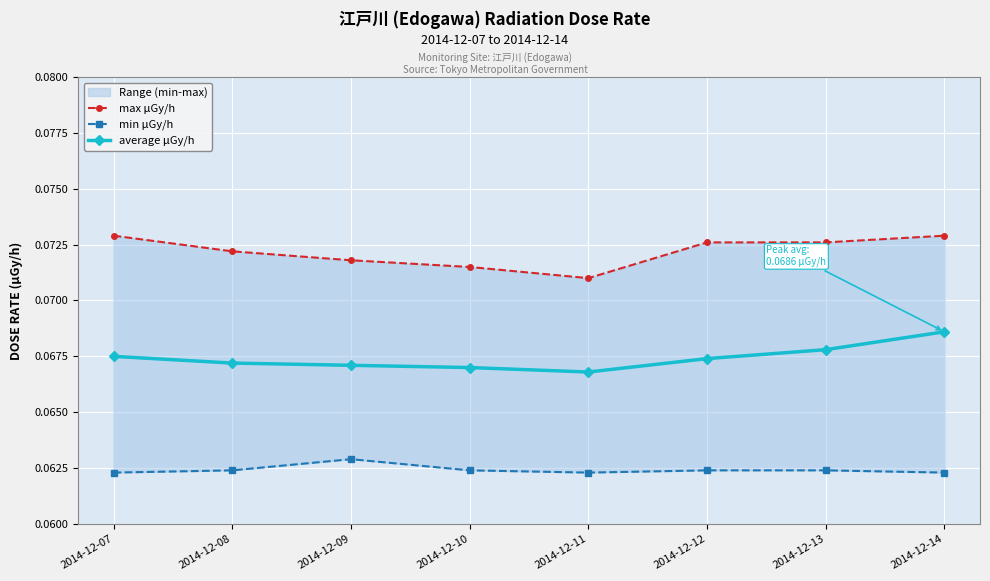

How many interior local valleys does the max μGy/h series have?

1